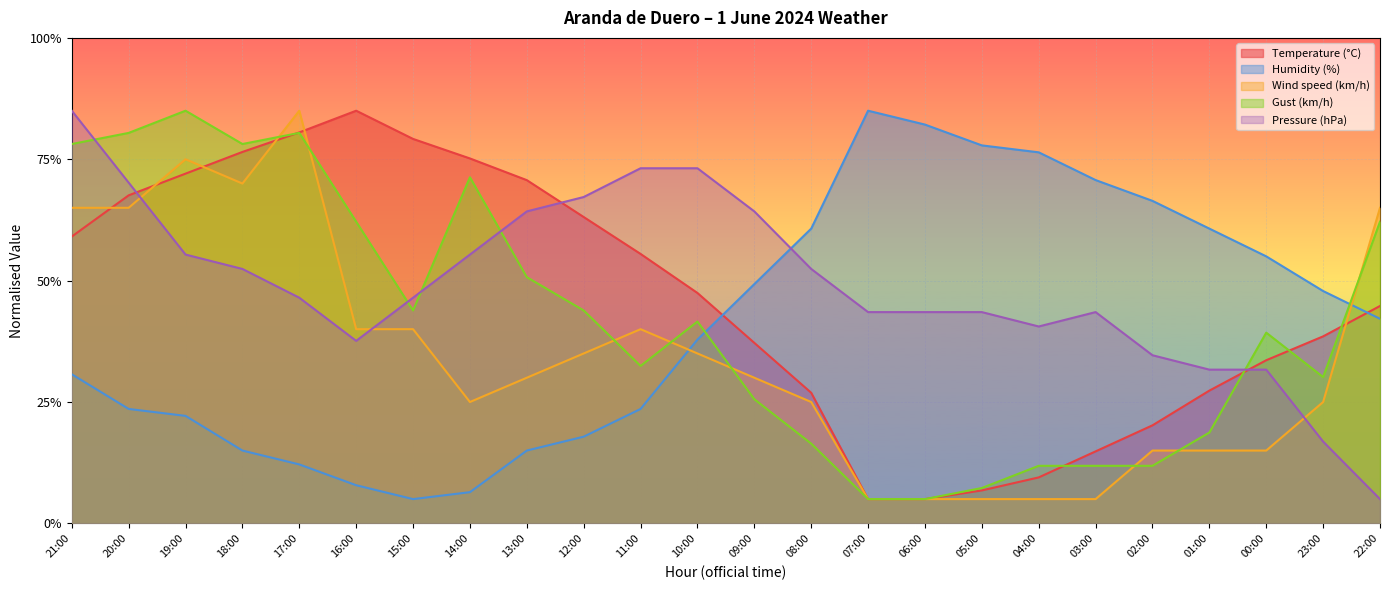

Reading right to left, what are all the values shown in this chart?

Temperature (°C): 44.8	38.5	33.6	27.3	20.2	14.8	9.5	6.8	5.0	5.0	26.9	37.2	47.5	55.5	63.1	70.7	75.2	79.2	85.0	80.5	76.5	72.0	67.6	59.1
Humidity (%): 42.1	47.9	55.0	60.7	66.4	70.7	76.4	77.9	82.1	85.0	60.7	49.3	37.9	23.6	17.9	15.0	6.4	5.0	7.9	12.1	15.0	22.1	23.6	30.7
Wind speed (km/h): 65.0	25.0	15.0	15.0	15.0	5.0	5.0	5.0	5.0	5.0	25.0	30.0	35.0	40.0	35.0	30.0	25.0	40.0	40.0	85.0	70.0	75.0	65.0	65.0
Gust (km/h): 62.1	30.1	39.3	18.7	11.9	11.9	11.9	7.3	5.0	5.0	16.4	25.6	41.6	32.4	43.9	50.7	71.3	43.9	62.1	80.4	78.1	85.0	80.4	78.1
Pressure (hPa): 5.0	16.9	31.7	31.7	34.6	43.5	40.6	43.5	43.5	43.5	52.4	64.3	73.1	73.1	67.2	64.3	55.4	46.5	37.6	46.5	52.4	55.4	70.2	85.0